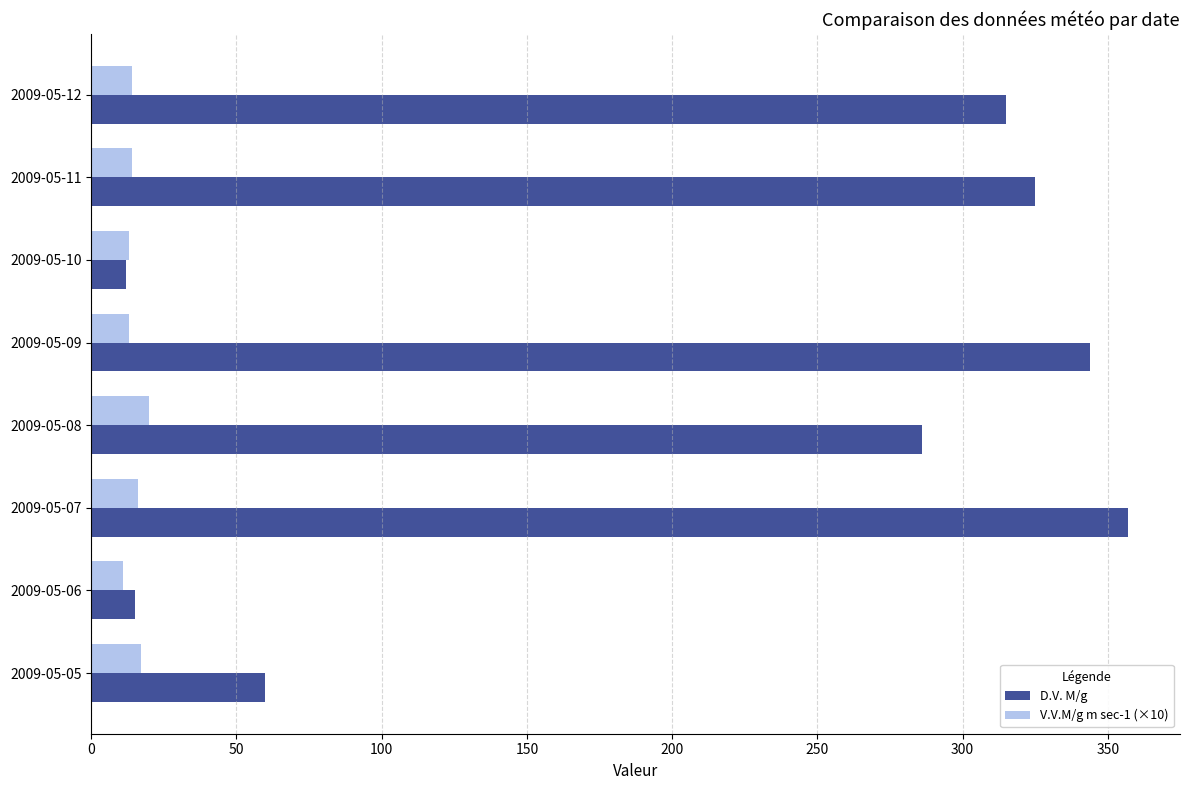

At which category does the chart reach its peak across all series?

2009-05-07